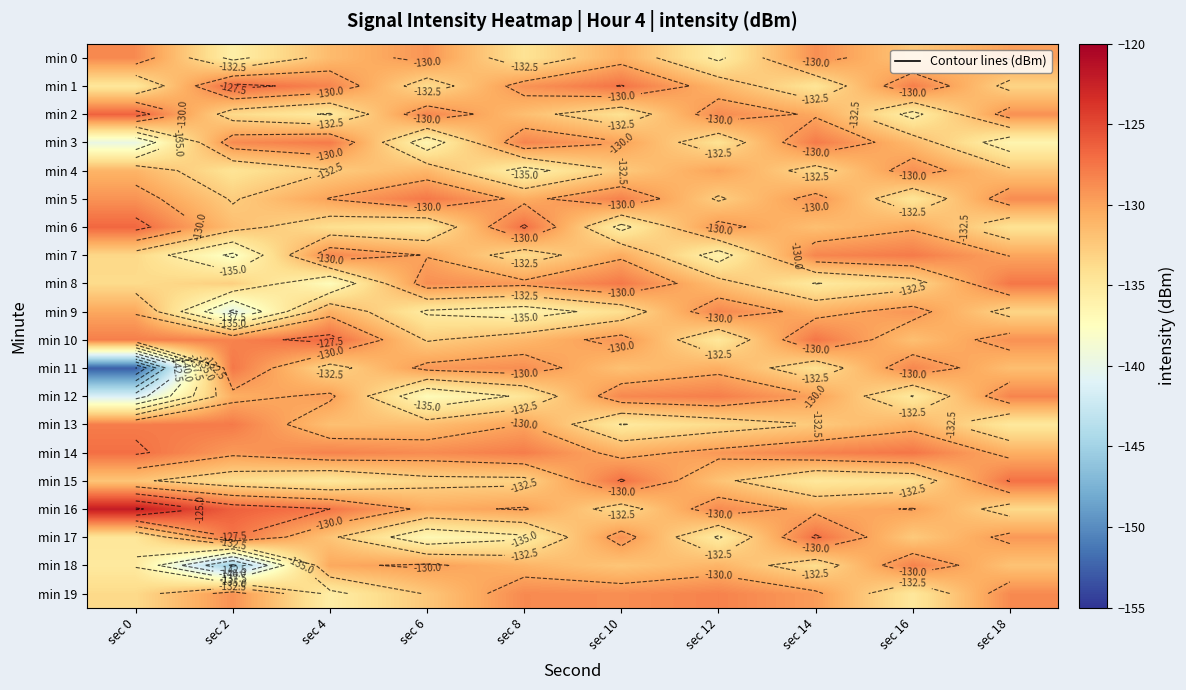

Is it true that min 15 equals -196.1 at sec 18?

False